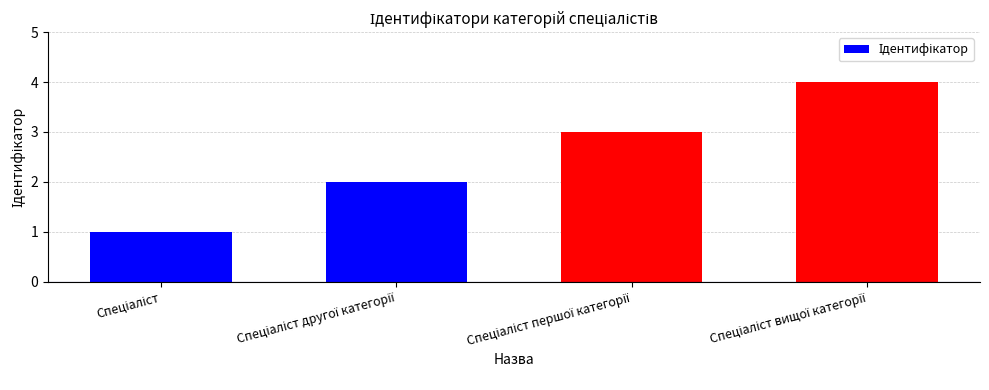

Reading right to left, transcribe all the data shown in this chart.

4	3	2	1